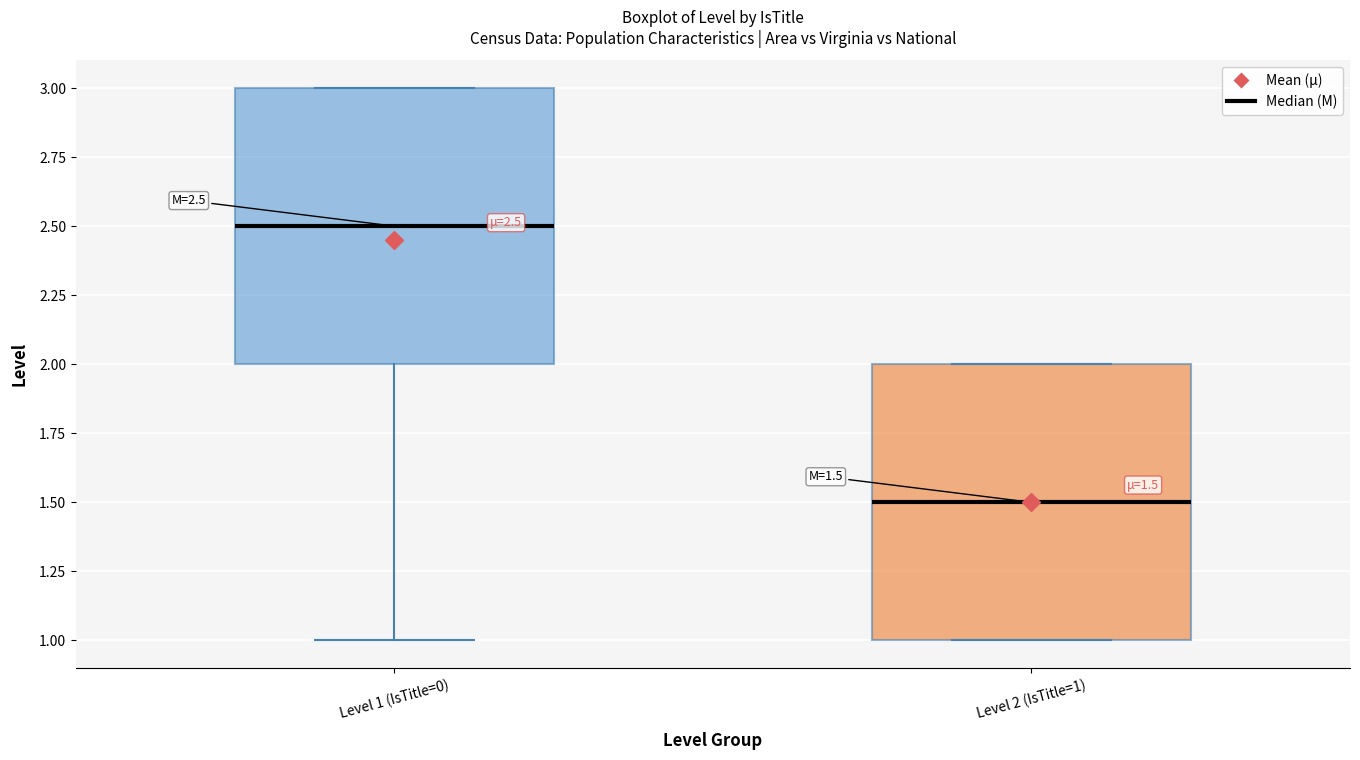

Which box's median line is the lowest?

Level 2 (IsTitle=1)